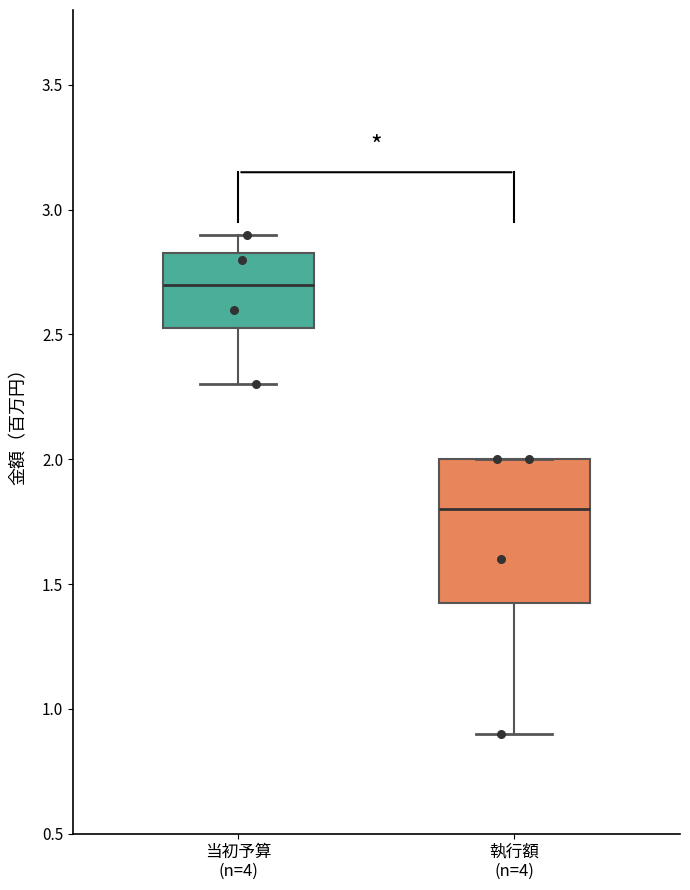

Where does the median line of the box for 当初予算 (n=4) sit on the y-axis? The values are not printed on the chart, so give them approximately, as read against the axis.

2.70